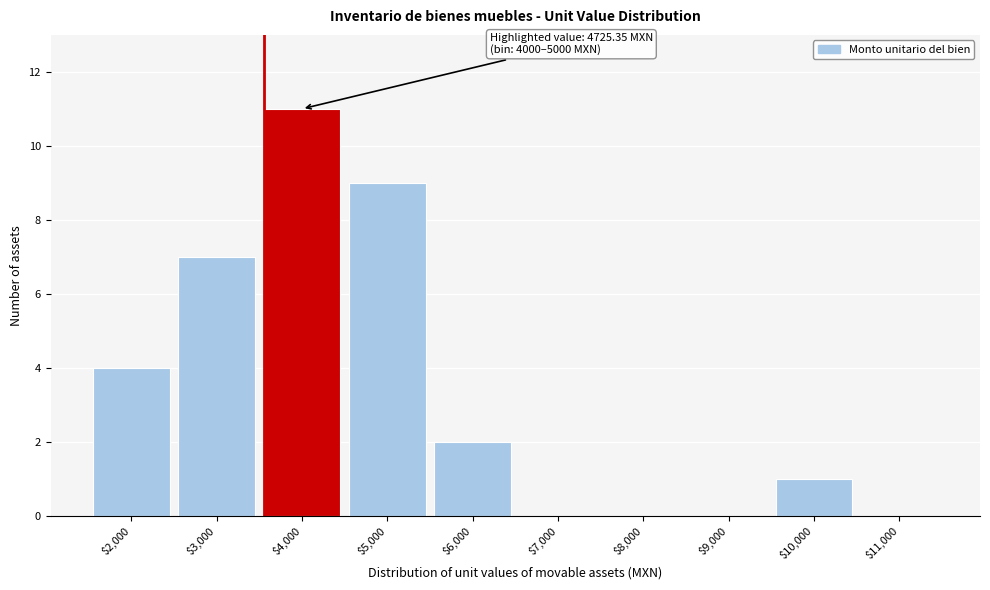

At which label is the value closest to 5?

$2,000